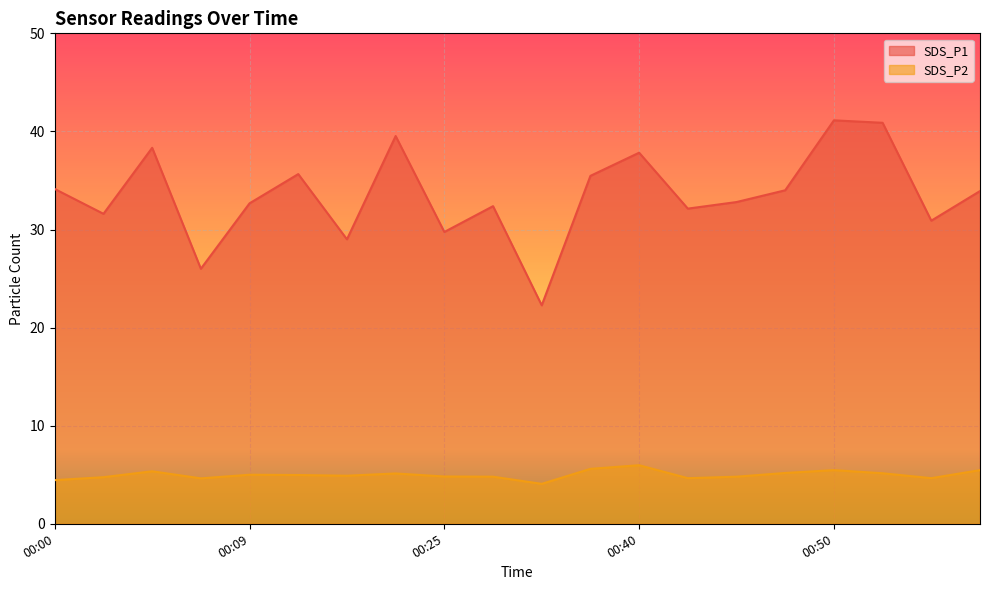

True or false: SDS_P1 has a value of 37.8 at 00:40.

True